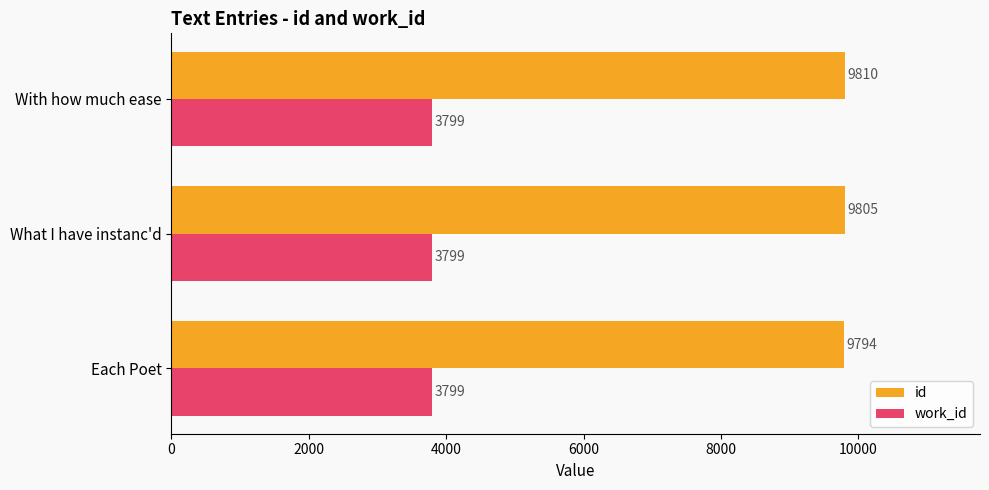

What is the smallest value displayed?

3799